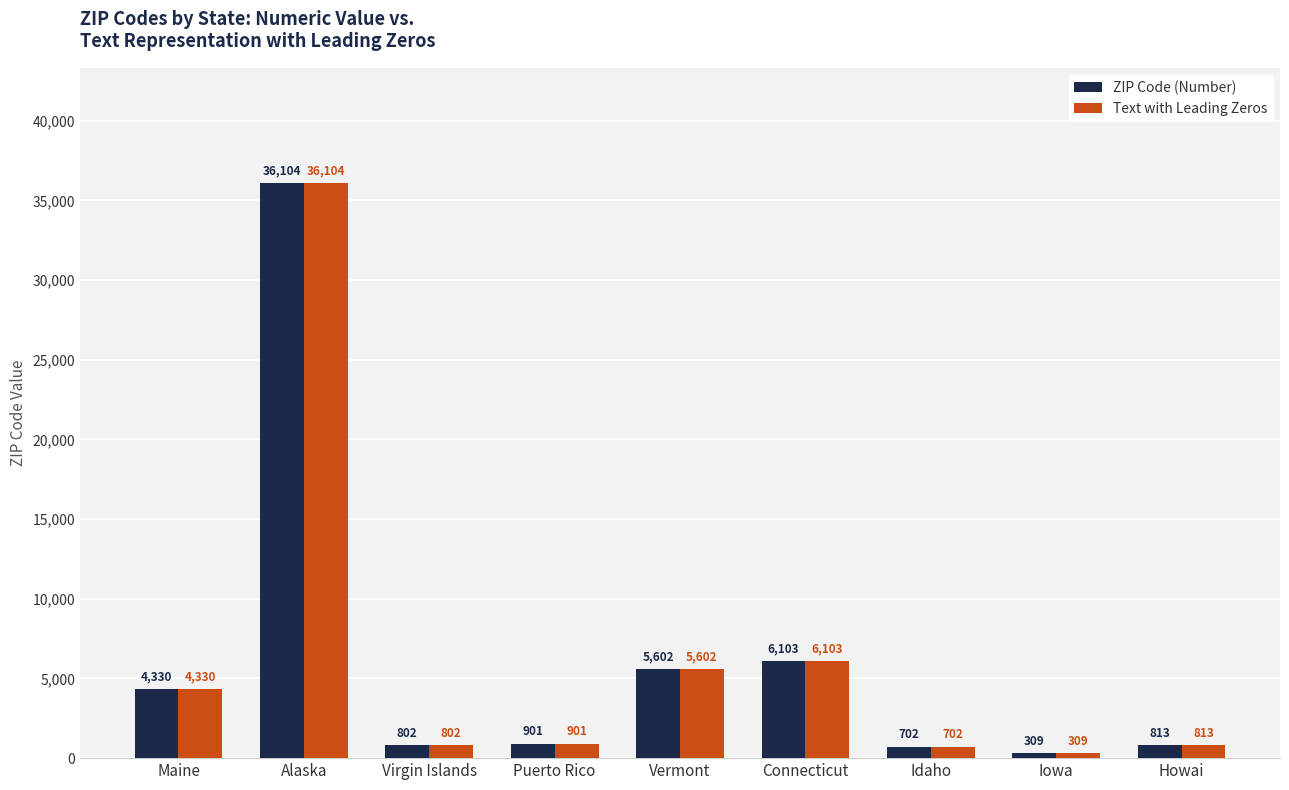

The value of ZIP Code (Number) at Vermont is 2746. True or false?

False